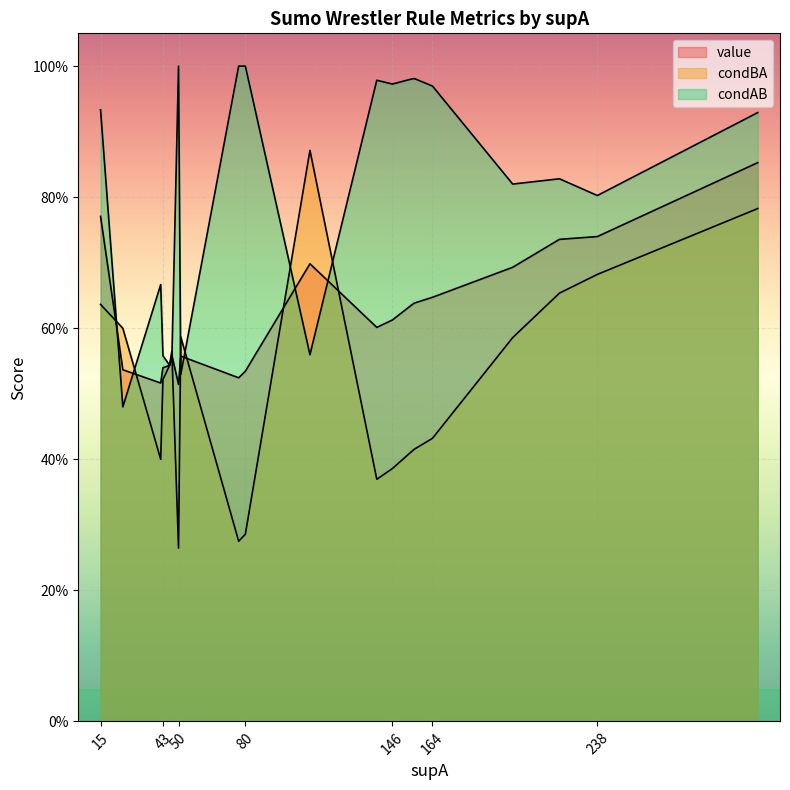

Between which two adjacent categories do condBA and condAB first intersect?

3 and 4